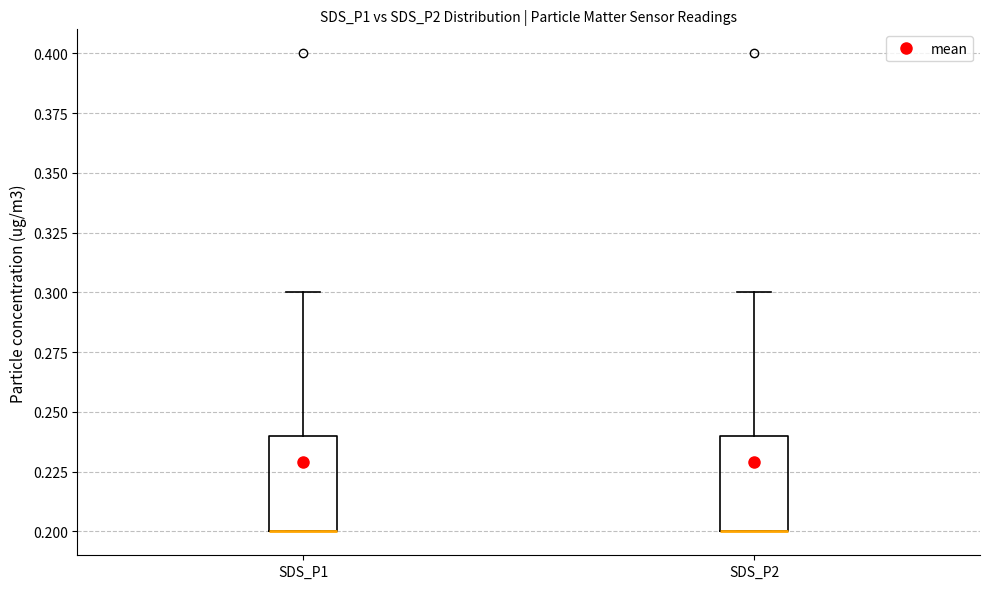

Reading left to right, transcribe this box plot: for each box, give where its median line is, the range the box spans, and where its two whiskers end, as read against the y-axis. The values are not printed on the chart, so give them approximately, as read against the axis.

SDS_P1: median 0.20 (drawn on the box's lower edge), box 0.20 to 0.24, whiskers 0.20 to 0.30
SDS_P2: median 0.20 (drawn on the box's lower edge), box 0.20 to 0.24, whiskers 0.20 to 0.30